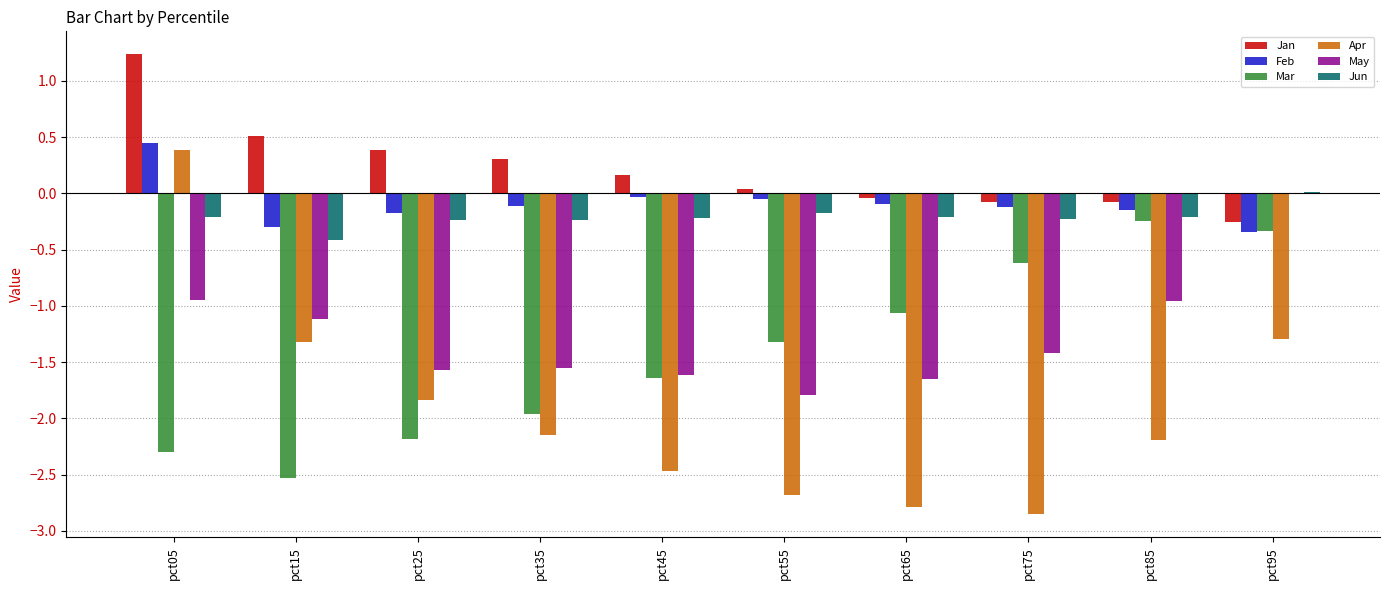

Is the value of Jan at pct75 greater than the value of Apr at pct25?

Yes